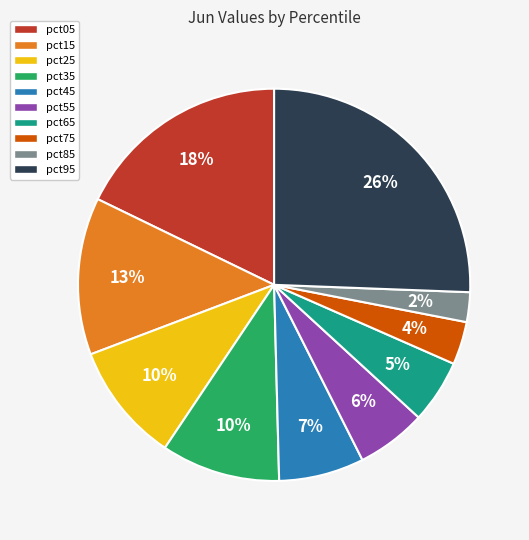

To the nearest percent, what percentage of the pie is pct35?

10%